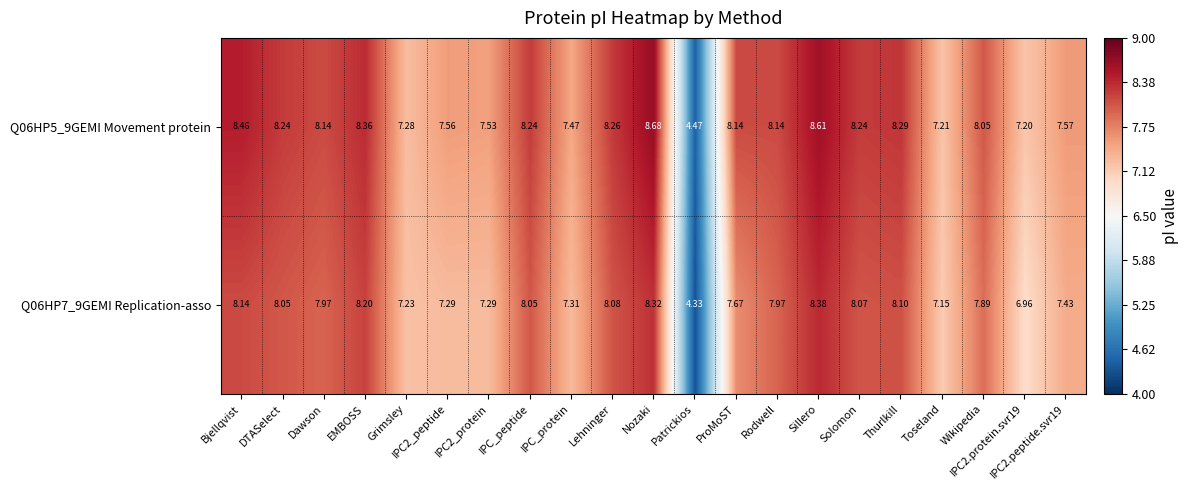

Which series has the largest total across all categories?

Q06HP5_9GEMI Movement protein